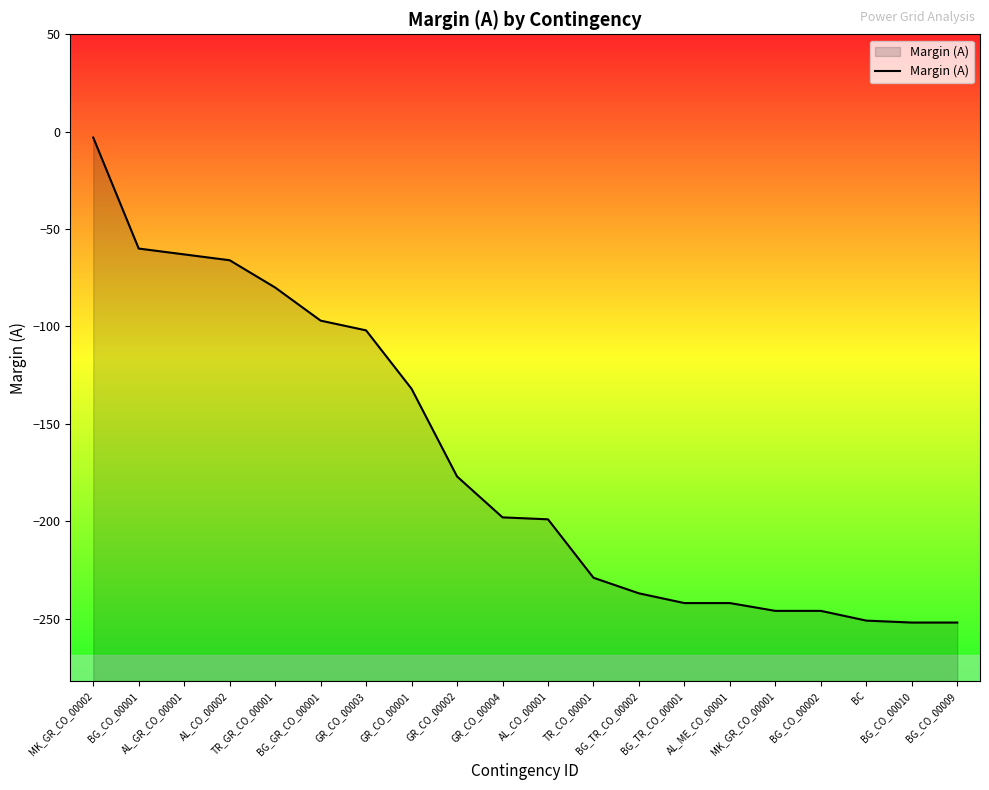

Which label corresponds to the largest value in the chart?

MK_GR_CO_00002